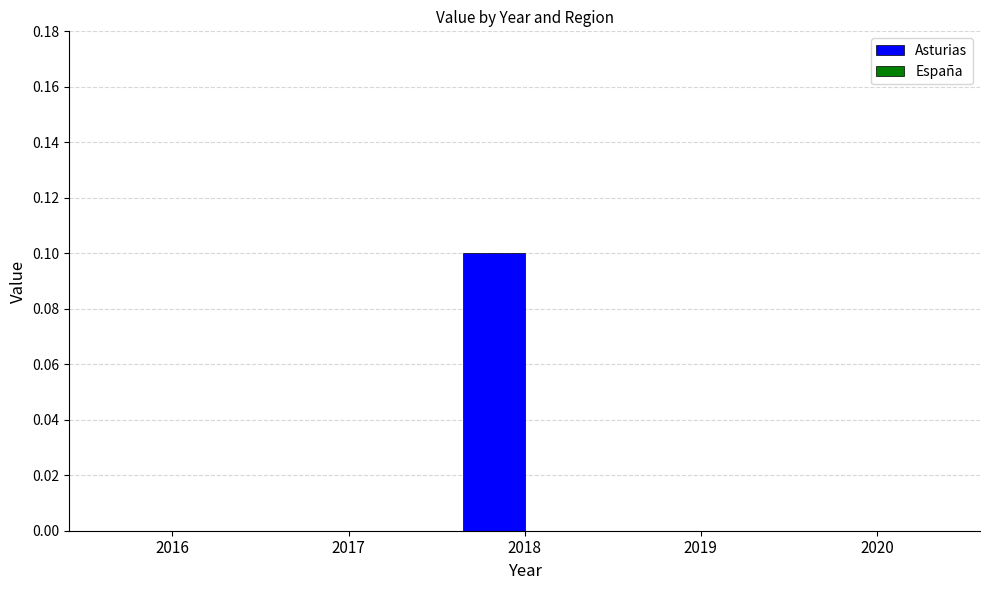

Does the chart contain stacked bars?

No